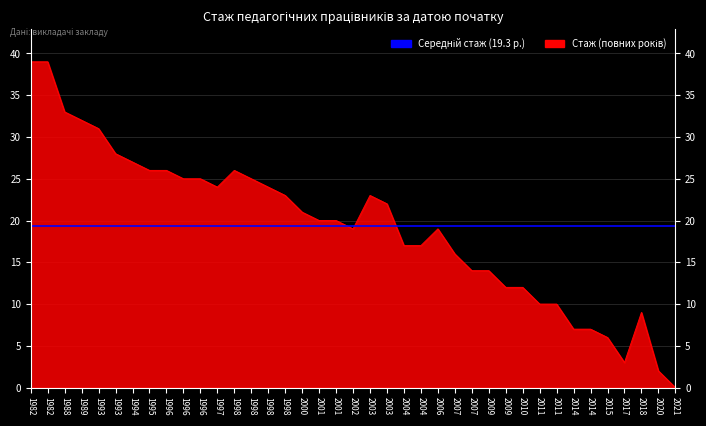

List the labels in order of value, smallest first.

2021, 2020, 2017, 2015, 2014, 2014, 2018, 2011, 2011, 2009, 2010, 2007, 2009, 2007, 2004, 2004, 2002, 2006, 2001, 2001, 2000, 2003, 1998, 2003, 1997, 1998, 1996, 1996, 1998, 1995, 1996, 1998, 1994, 1993, 1993, 1989, 1988, 1982, 1982